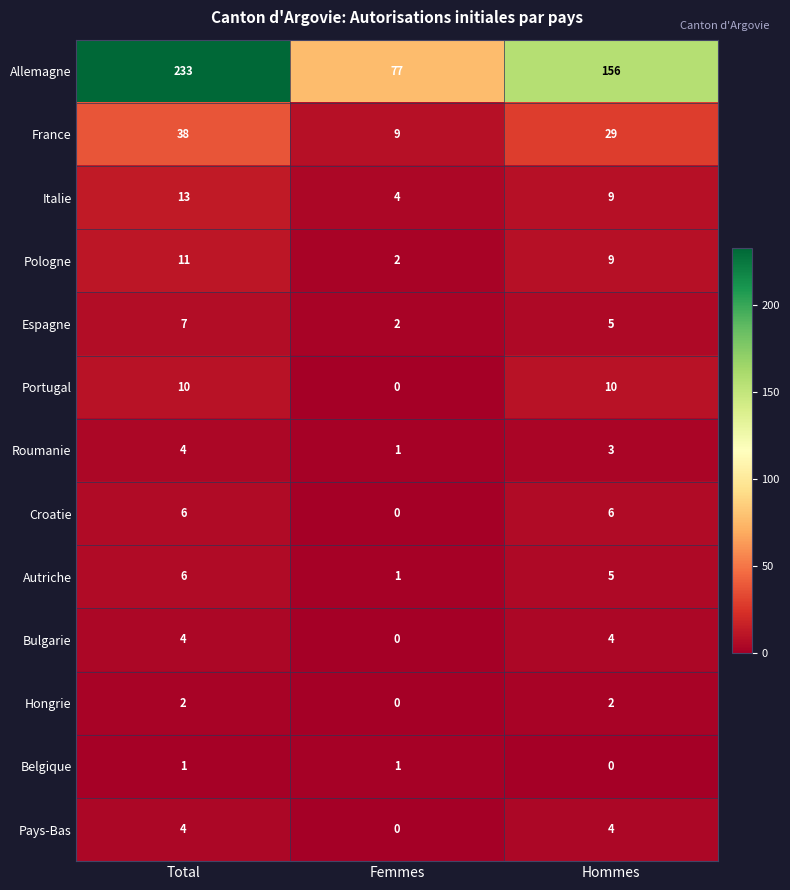

What is the total value across all series at Total?

339